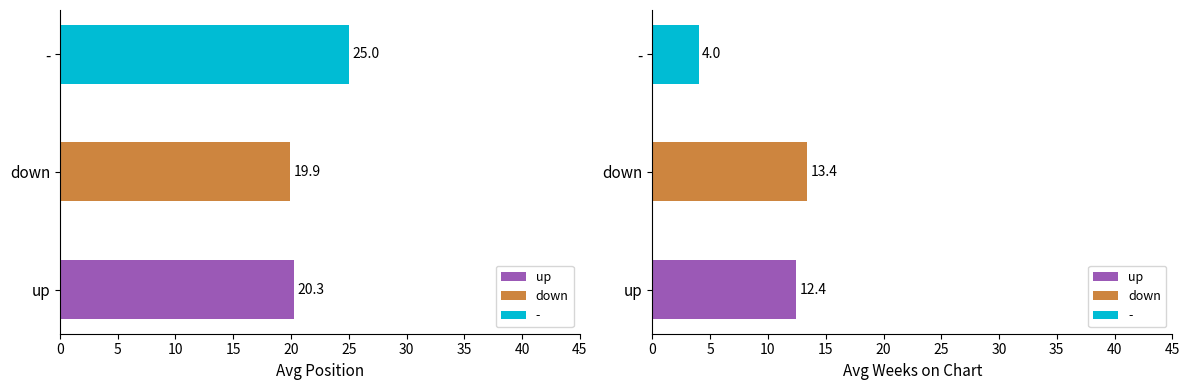

Between up and down, which series saw the biggest shift?

Avg Position